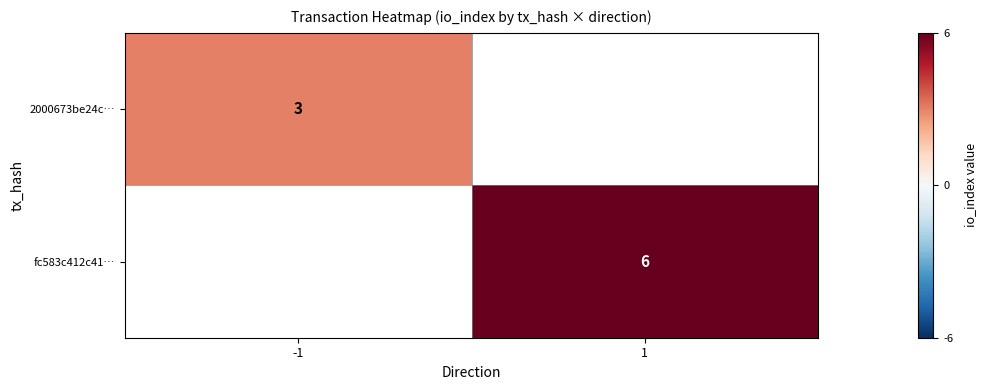

Count the number of categories in the chart.

2